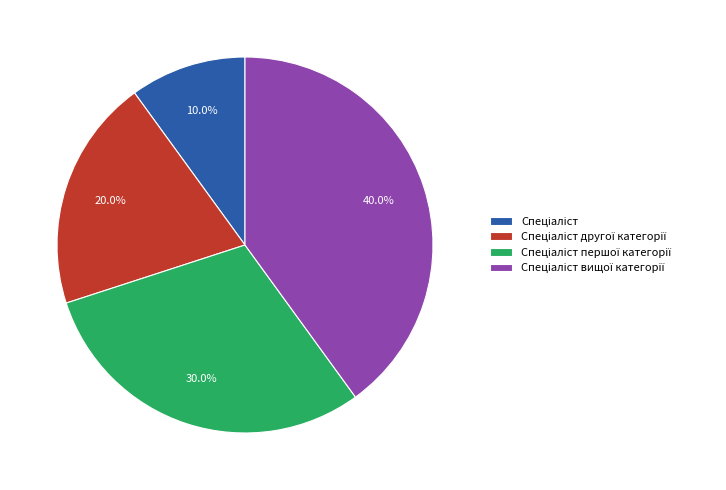

Is there a majority slice in this chart?

No